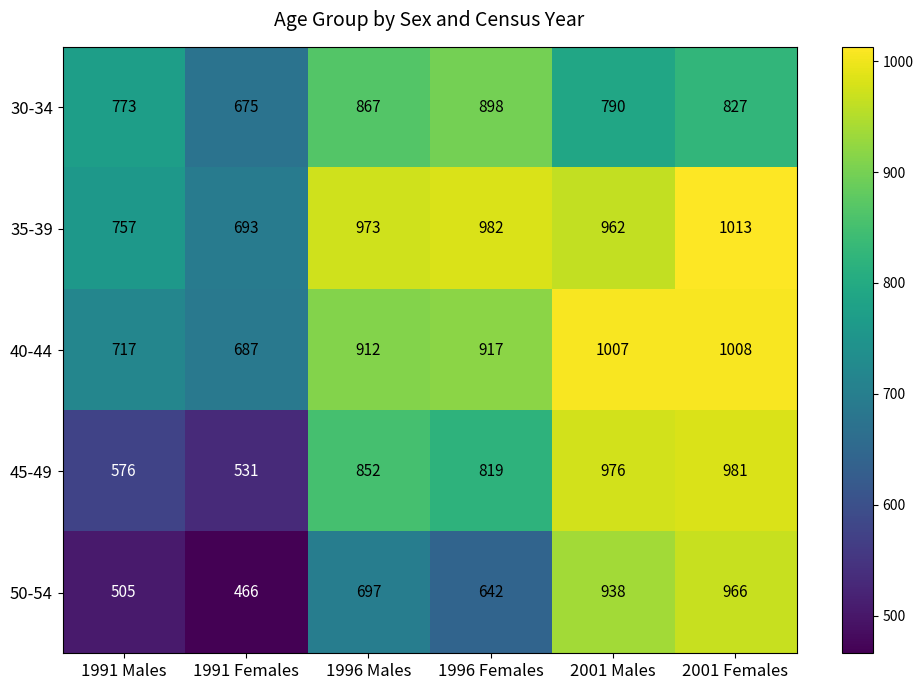

Reading left to right, list all the values displayed in this chart.

30-34: 773	675	867	898	790	827
35-39: 757	693	973	982	962	1013
40-44: 717	687	912	917	1007	1008
45-49: 576	531	852	819	976	981
50-54: 505	466	697	642	938	966